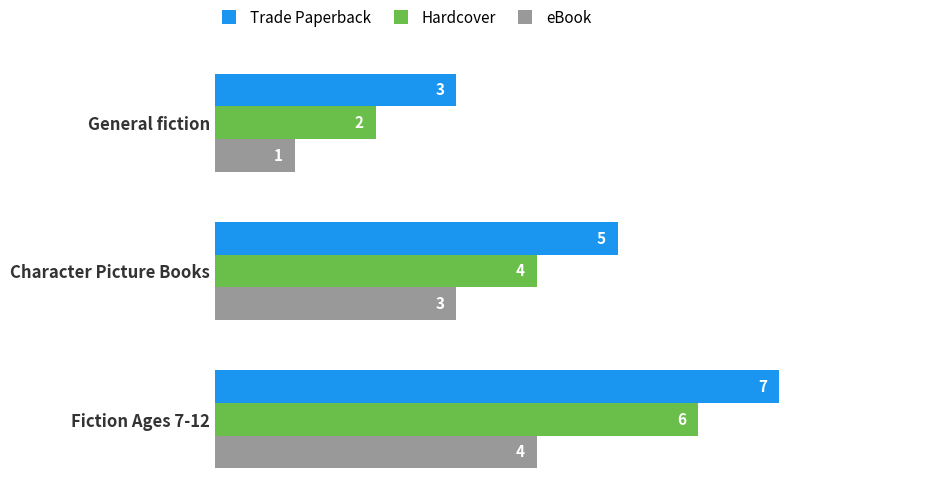

The value of eBook at General fiction is 1. True or false?

True